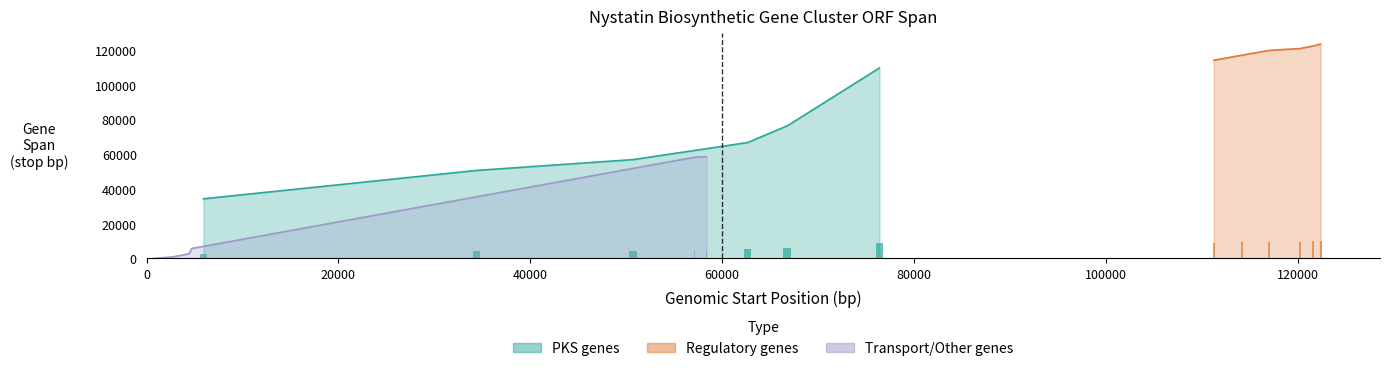

List the labels in order of Transport/Other genes value, smallest first.

Nysta_00050, Nysta_00060, Nysta_00070, Nysta_00140, Nysta_00150, Nysta_00130